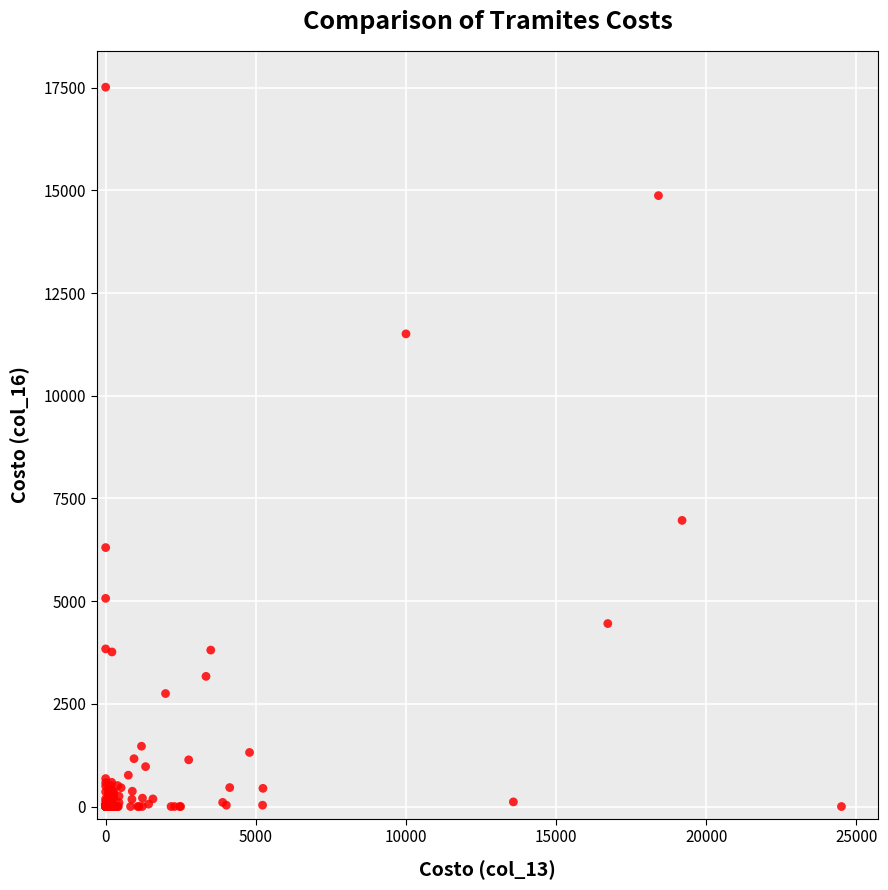

What Y value in the scatter plot is closest to 8756?

6965.9